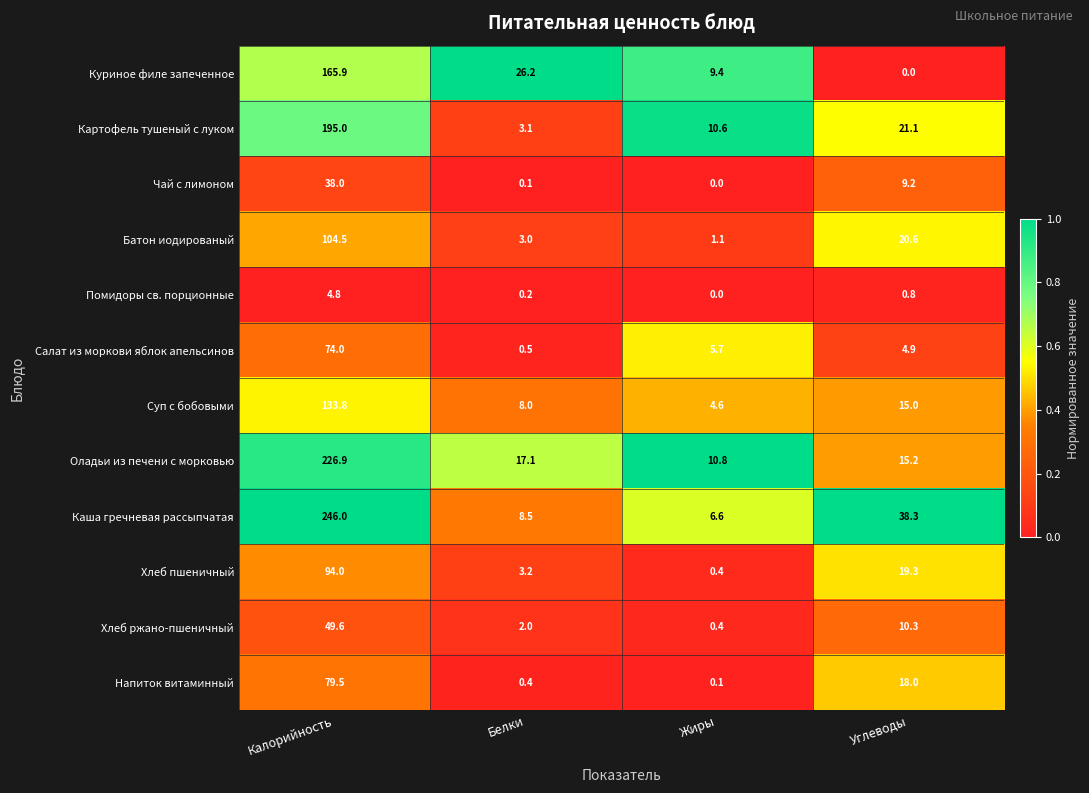

Is it true that Помидоры св. порционные equals 0.0 at Жиры?

True